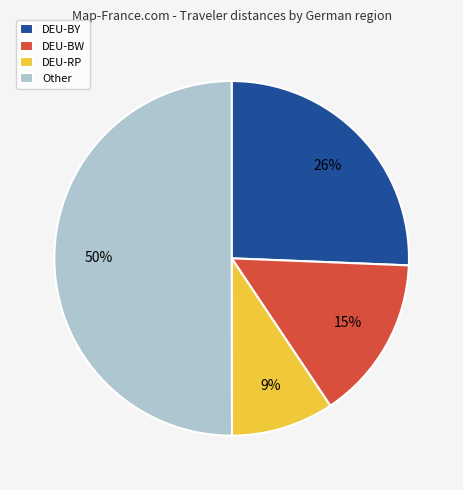

Which slice represents more than half of the pie?

Other